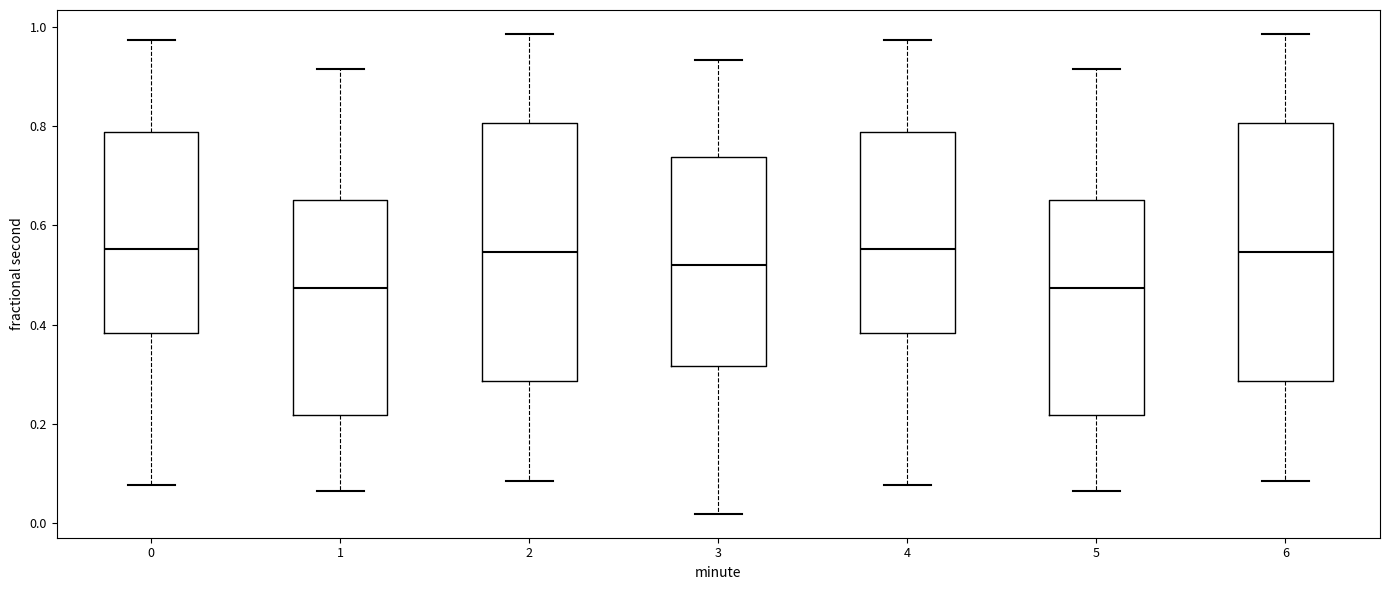

Reading left to right, transcribe this box plot: for each box, give where its median line is, the range the box spans, and where its two whiskers end, as read against the y-axis. The values are not printed on the chart, so give them approximately, as read against the axis.

0: median 0.56, box 0.38 to 0.78, whiskers 0.08 to 0.98
1: median 0.48, box 0.22 to 0.66, whiskers 0.06 to 0.92
2: median 0.54, box 0.28 to 0.80, whiskers 0.08 to 0.98
3: median 0.52, box 0.32 to 0.74, whiskers 0.02 to 0.94
4: median 0.56, box 0.38 to 0.78, whiskers 0.08 to 0.98
5: median 0.48, box 0.22 to 0.66, whiskers 0.06 to 0.92
6: median 0.54, box 0.28 to 0.80, whiskers 0.08 to 0.98